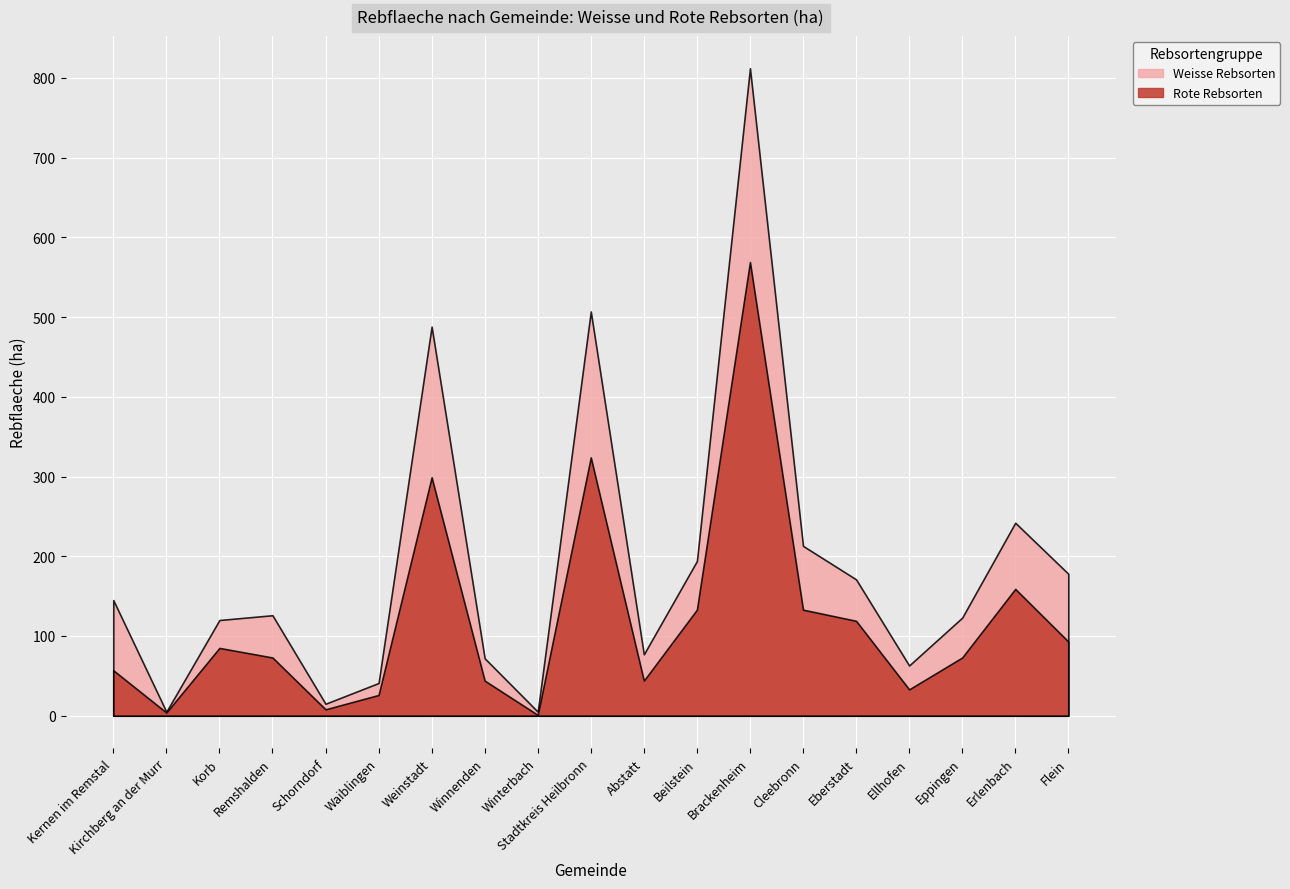

What position from the left is Kirchberg an der Murr?

2